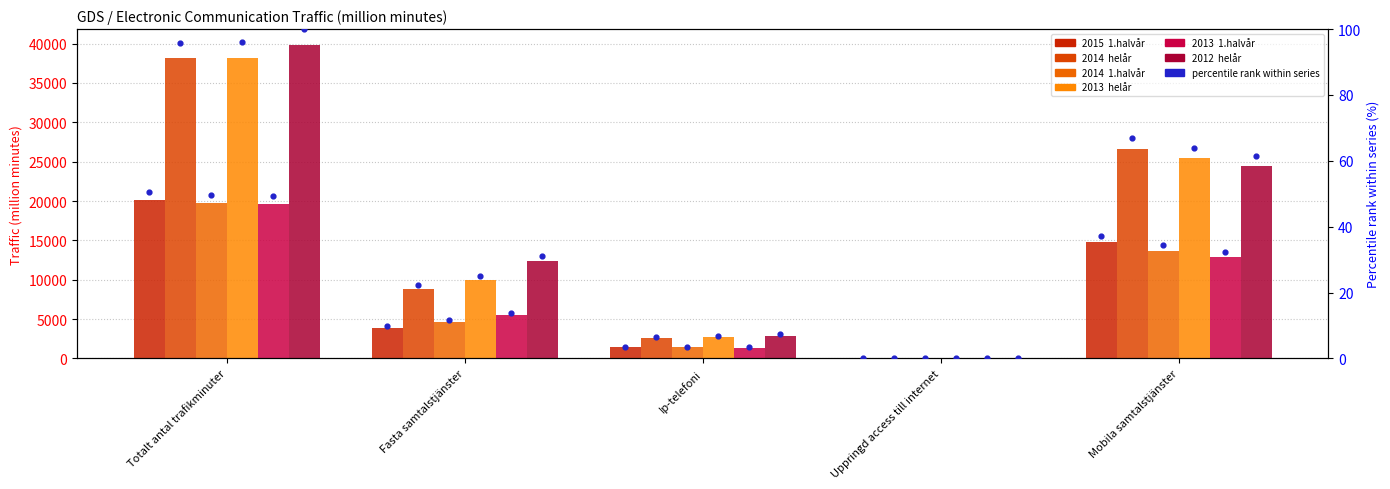

Which series contains the lowest Y value?

2015  1.halvår